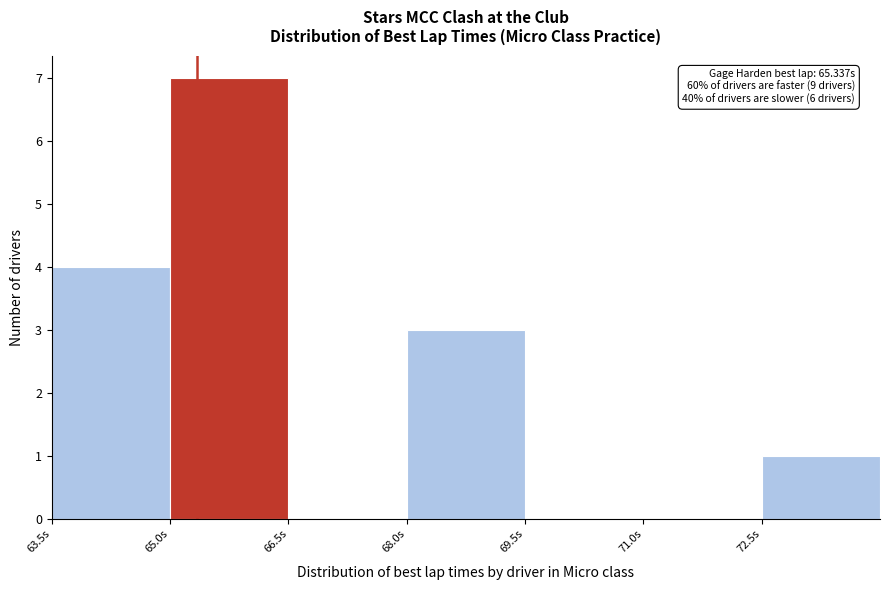

Over which range of the x-axis is the bar tallest?

65.0 to 66.5